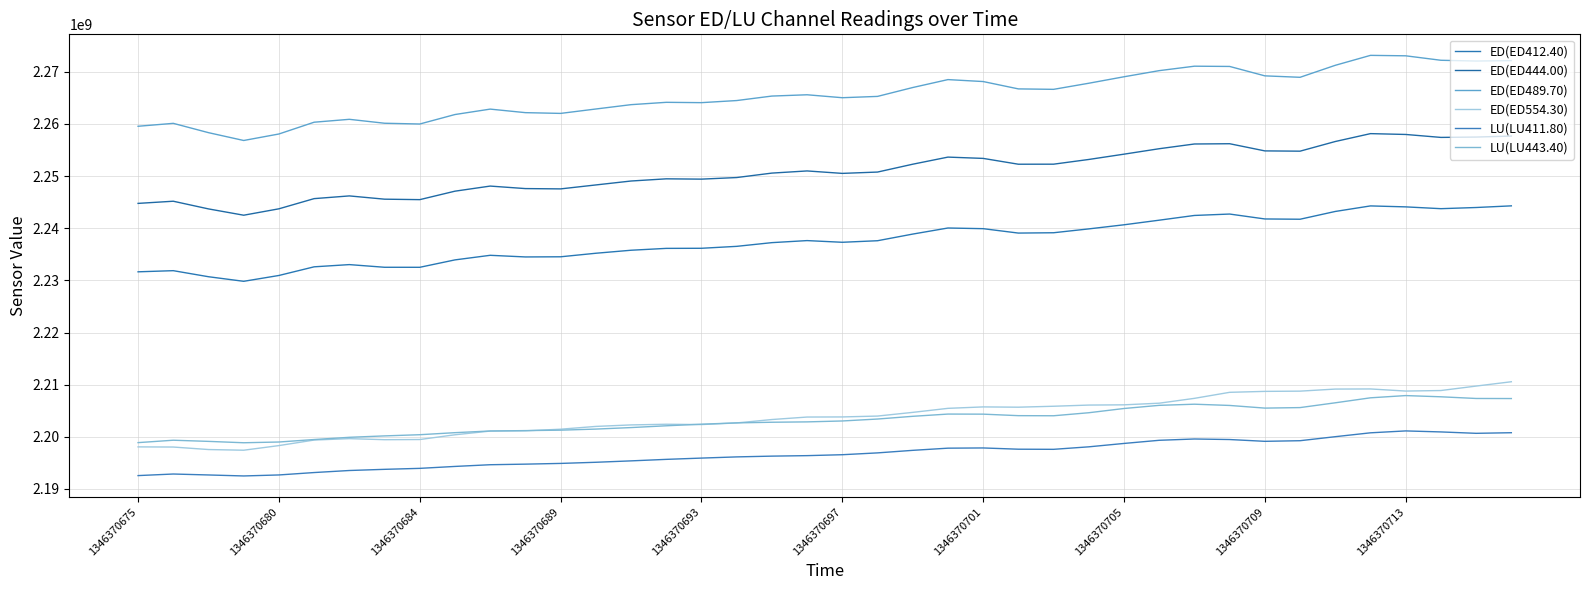

What is the difference between the maximum and minimum values in the ED(ED444.00) series?

15644279